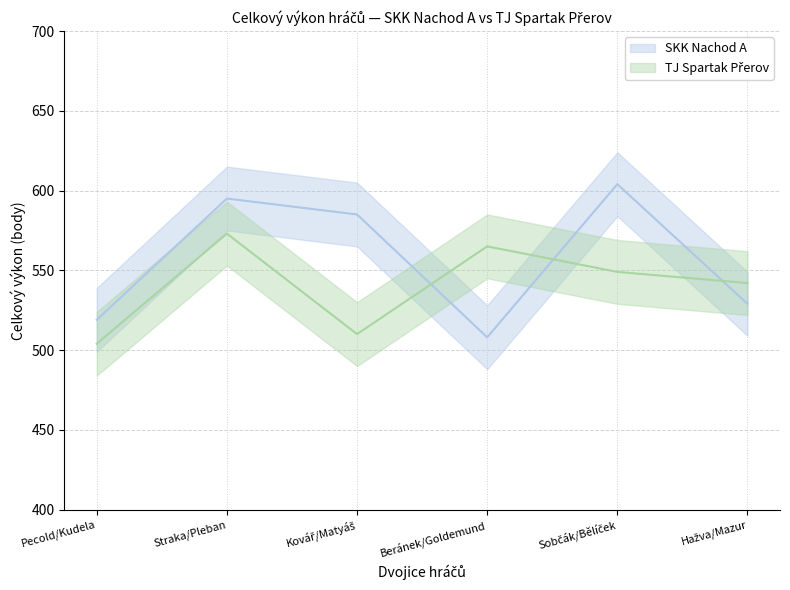

How many lines are shown in the chart?

2